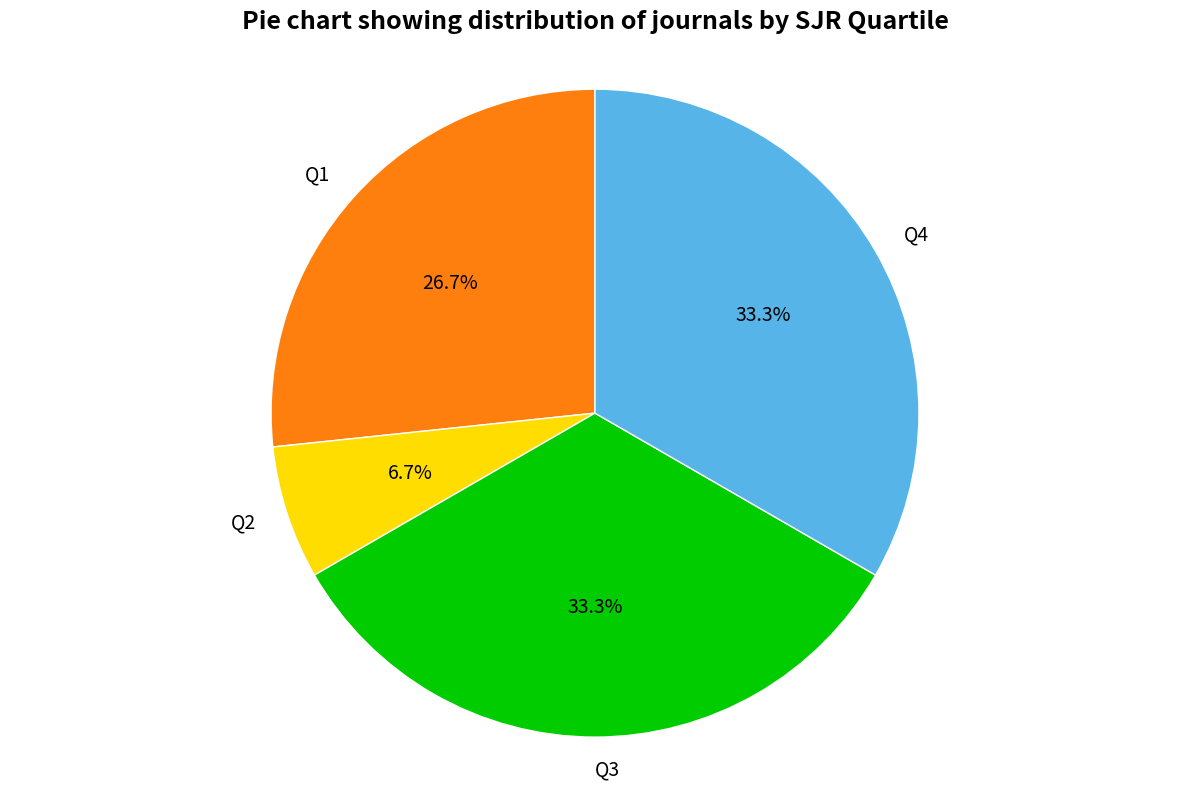

What percentage is the Q4 slice, to the nearest percent?

33%